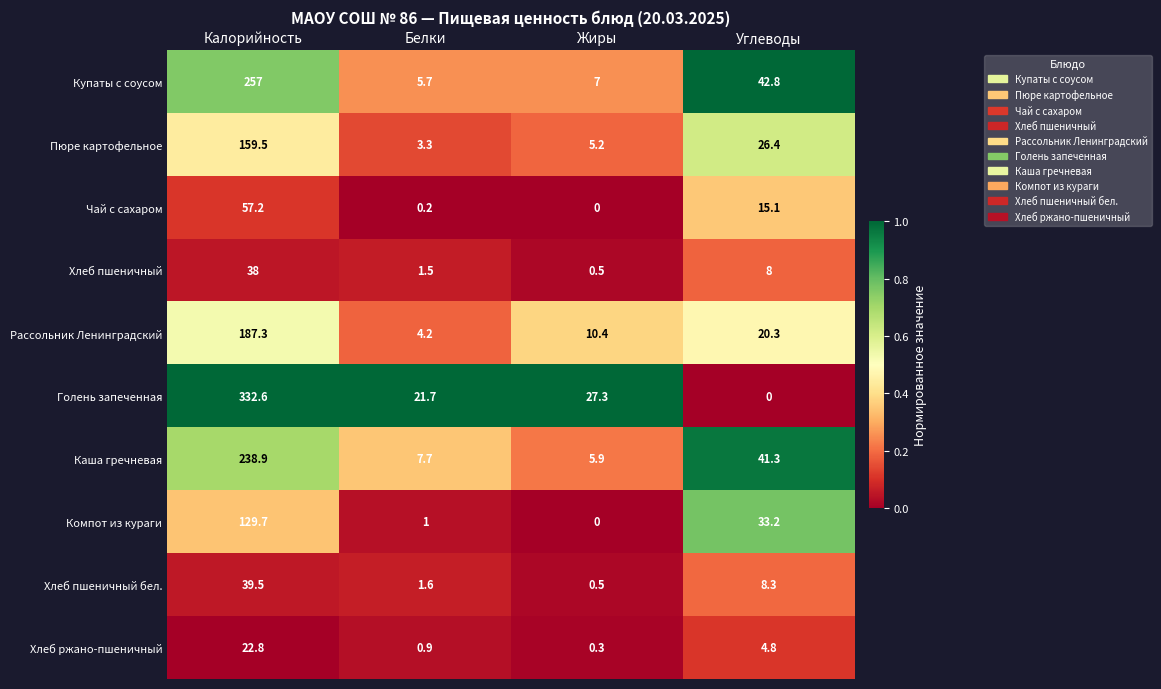

Rank the series at Калорийность from highest to lowest value.

Голень запеченная, Купаты с соусом, Каша гречневая, Рассольник Ленинградский, Пюре картофельное, Компот из кураги, Чай с сахаром, Хлеб пшеничный бел., Хлеб пшеничный, Хлеб ржано-пшеничный